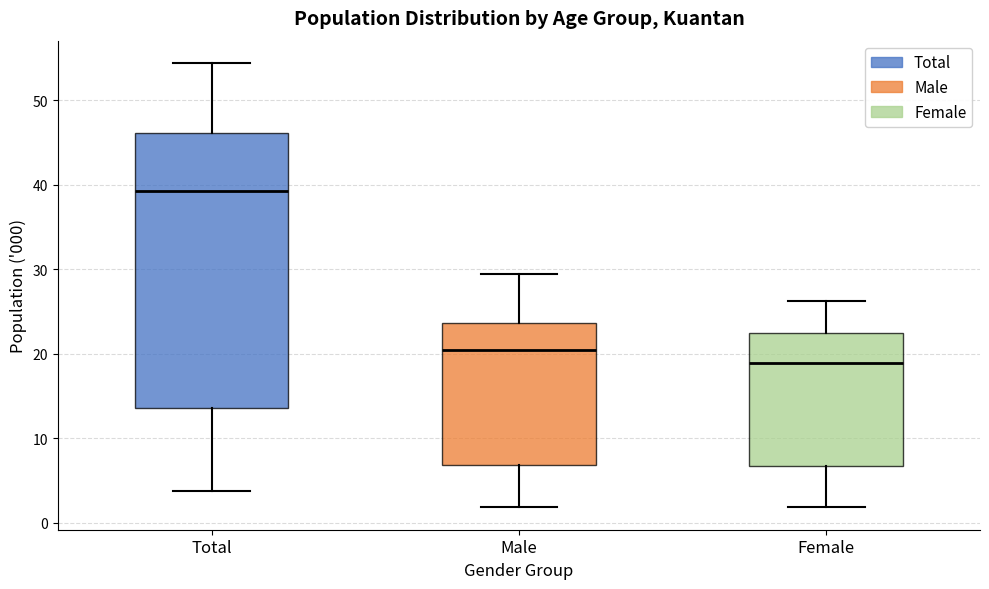

Where does the upper whisker of the box for Male end on the y-axis? The values are not printed on the chart, so give them approximately, as read against the axis.

29